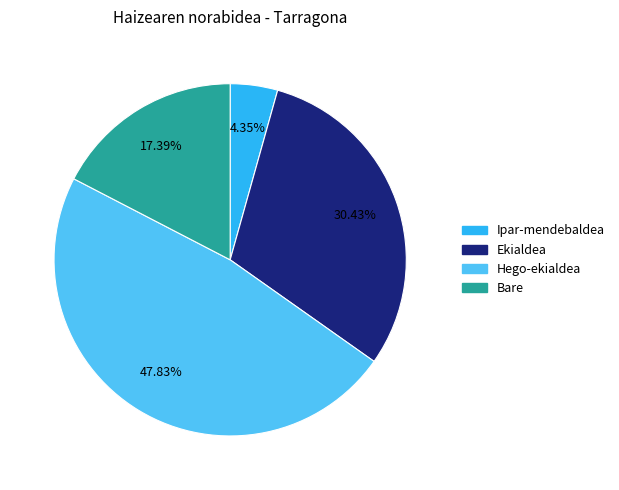

To the nearest percent, what portion does Ekialdea represent?

30%